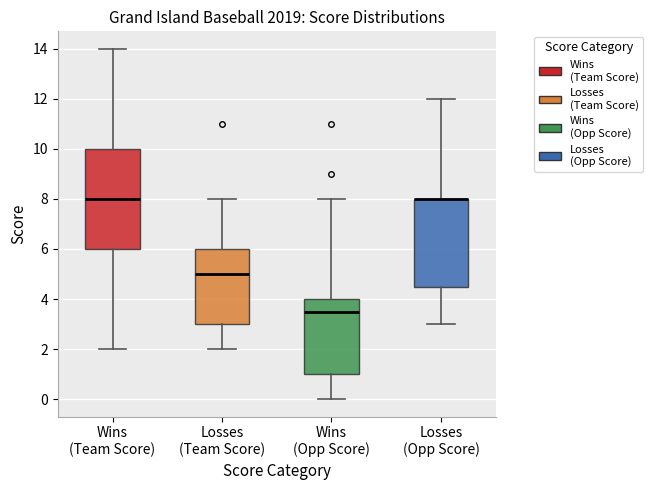

Reading left to right, transcribe this box plot: for each box, give where its median line is, the range the box spans, and where its two whiskers end, as read against the y-axis. The values are not printed on the chart, so give them approximately, as read against the axis.

Wins (Team Score): median 8.0, box 6.0 to 10.0, whiskers 2.0 to 14.0
Losses (Team Score): median 5.0, box 3.0 to 6.0, whiskers 2.0 to 8.0
Wins (Opp Score): median 3.6, box 1.0 to 4.0, whiskers 0.0 to 8.0
Losses (Opp Score): median 8.0 (drawn on the box's upper edge), box 4.6 to 8.0, whiskers 3.0 to 12.0